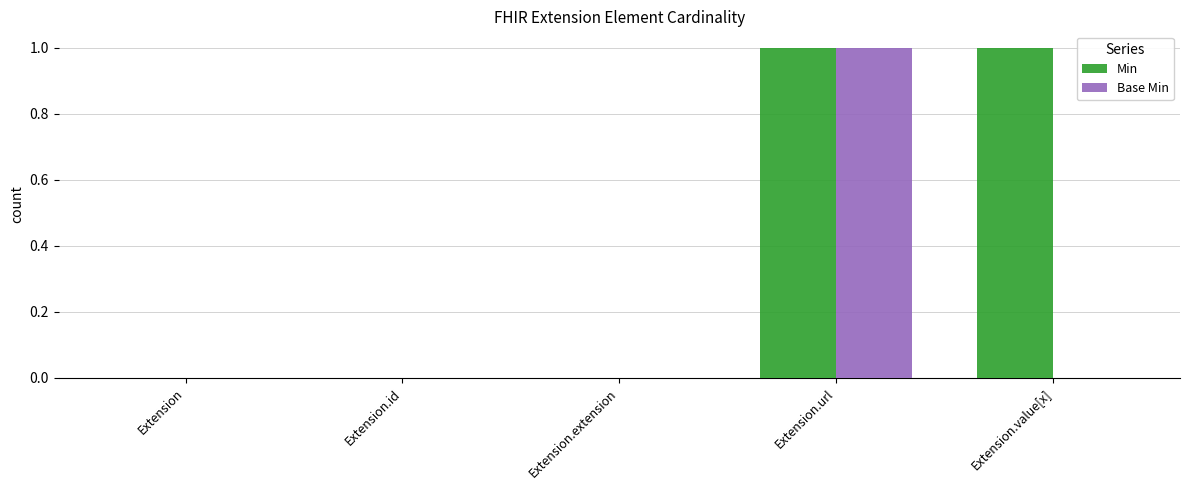

Reading left to right, list all the values displayed in this chart.

Min: 0	0	0	1	1
Base Min: 0	0	0	1	0